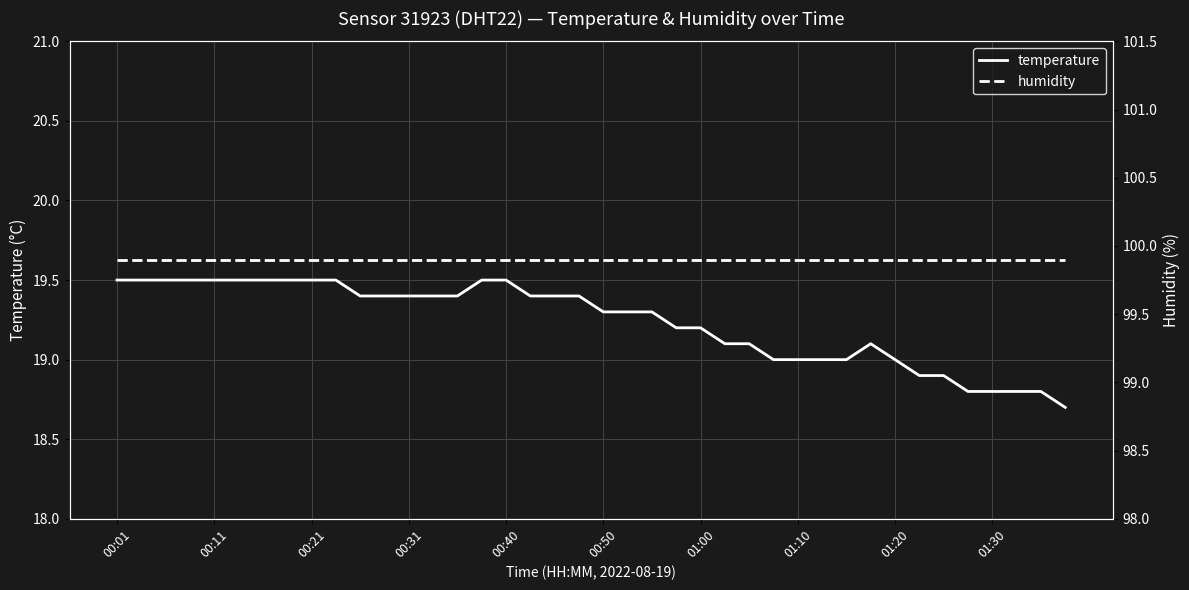

What is the maximum value for temperature?

19.5